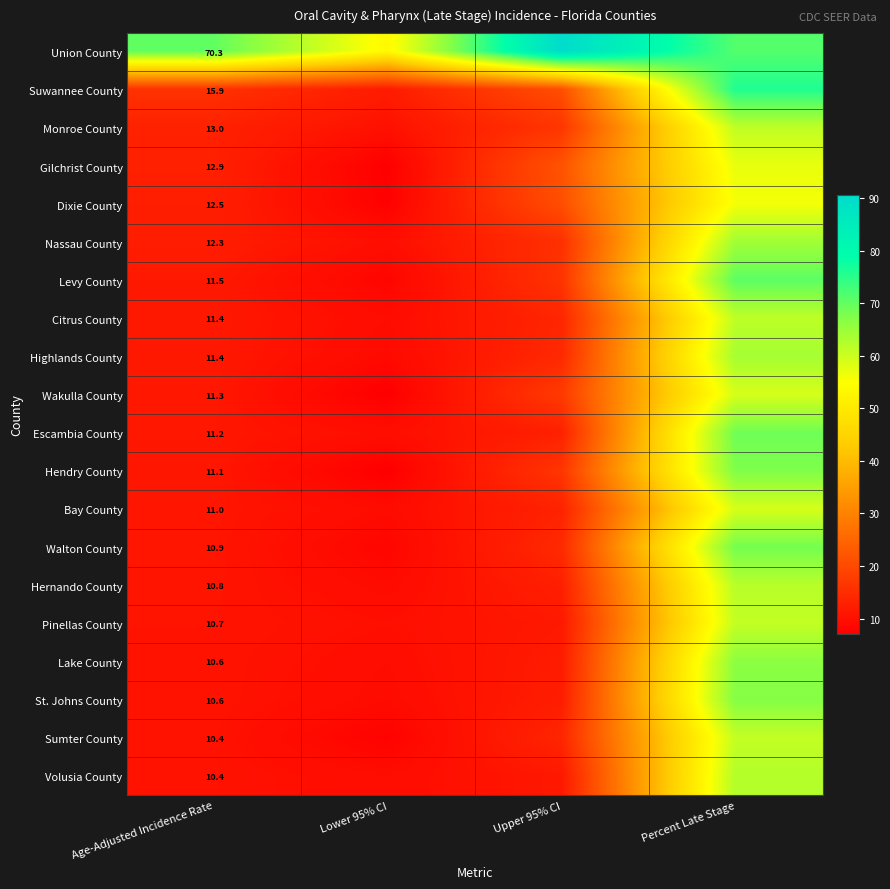

Which series has the largest total across all categories?

Union County